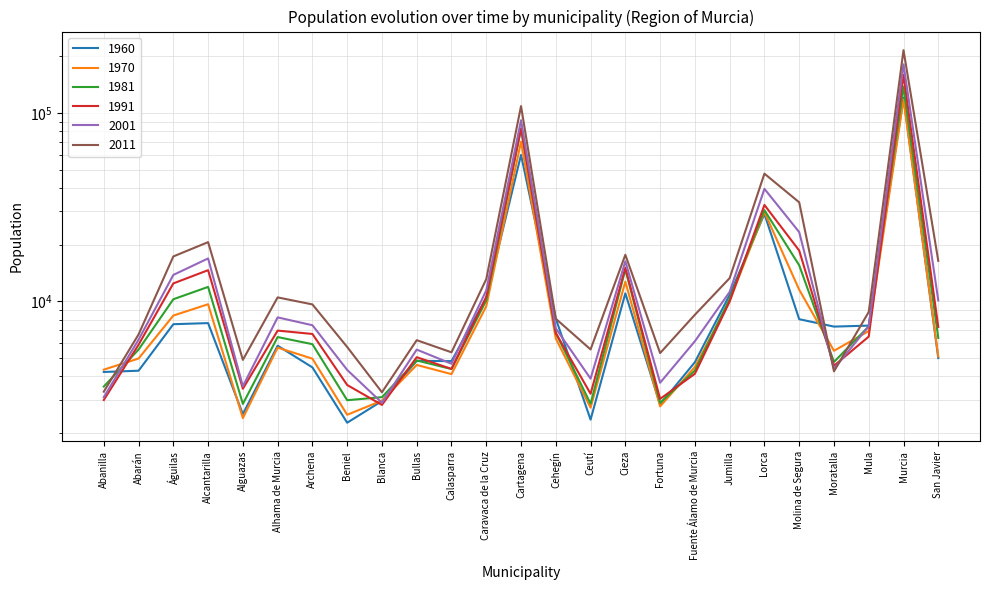

Reading left to right, extract all data points from this chart.

1960: Abanilla=4211	Abarán=4277	Águilas=7553	Alcantarilla=7656	Alguazas=2515	Alhama de Murcia=5808	Archena=4453	Beniel=2264	Blanca=2952	Bullas=4827	Calasparra=4809	Caravaca de la Cruz=10428	Cartagena=59914	Cehegín=8089	Ceutí=2351	Cieza=11019	Fortuna=2829	Fuente Álamo de Murcia=4747	Jumilla=10821	Lorca=29098	Molina de Segura=8031	Moratalla=7336	Mula=7424	Murcia=120705	San Javier=4990
1970: Abanilla=4334	Abarán=4964	Águilas=8396	Alcantarilla=9644	Alguazas=2395	Alhama de Murcia=5673	Archena=4955	Beniel=2495	Blanca=2967	Bullas=4590	Calasparra=4102	Caravaca de la Cruz=9405	Cartagena=70439	Cehegín=6334	Ceutí=2720	Cieza=12704	Fortuna=2764	Fuente Álamo de Murcia=4481	Jumilla=10072	Lorca=29778	Molina de Segura=11518	Moratalla=5457	Mula=6946	Murcia=117955	San Javier=5090
1981: Abanilla=3524	Abarán=5538	Águilas=10251	Alcantarilla=11920	Alguazas=2848	Alhama de Murcia=6455	Archena=5916	Beniel=2981	Blanca=3095	Bullas=4848	Calasparra=4366	Caravaca de la Cruz=10118	Cartagena=82585	Cehegín=6785	Ceutí=2855	Cieza=14763	Fortuna=2889	Fuente Álamo de Murcia=4286	Jumilla=10277	Lorca=30467	Molina de Segura=15532	Moratalla=4759	Mula=7353	Murcia=138024	San Javier=6385
1991: Abanilla=2989	Abarán=5879	Águilas=12441	Alcantarilla=14628	Alguazas=3430	Alhama de Murcia=6986	Archena=6704	Beniel=3591	Blanca=2815	Bullas=5045	Calasparra=4372	Caravaca de la Cruz=10551	Cartagena=82880	Cehegín=6779	Ceutí=3226	Cieza=15067	Fortuna=3029	Fuente Álamo de Murcia=4120	Jumilla=9967	Lorca=32477	Molina de Segura=18595	Moratalla=4545	Mula=6489	Murcia=159454	San Javier=7304
2001: Abanilla=3096	Abarán=6248	Águilas=13803	Alcantarilla=16884	Alguazas=3537	Alhama de Murcia=8211	Archena=7459	Beniel=4318	Blanca=2889	Bullas=5536	Calasparra=4657	Caravaca de la Cruz=11425	Cartagena=91547	Cehegín=7176	Ceutí=3882	Cieza=16306	Fortuna=3692	Fuente Álamo de Murcia=6134	Jumilla=11209	Lorca=39553	Molina de Segura=23302	Moratalla=4374	Mula=7371	Murcia=181331	San Javier=10110
2011: Abanilla=3310	Abarán=6662	Águilas=17301	Alcantarilla=20608	Alguazas=4884	Alhama de Murcia=10485	Archena=9621	Beniel=5716	Blanca=3286	Bullas=6213	Calasparra=5356	Caravaca de la Cruz=13111	Cartagena=108806	Cehegín=8075	Ceutí=5547	Cieza=17652	Fortuna=5307	Fuente Álamo de Murcia=8479	Jumilla=13270	Lorca=47619	Molina de Segura=33541	Moratalla=4243	Mula=8773	Murcia=215625	San Javier=16393